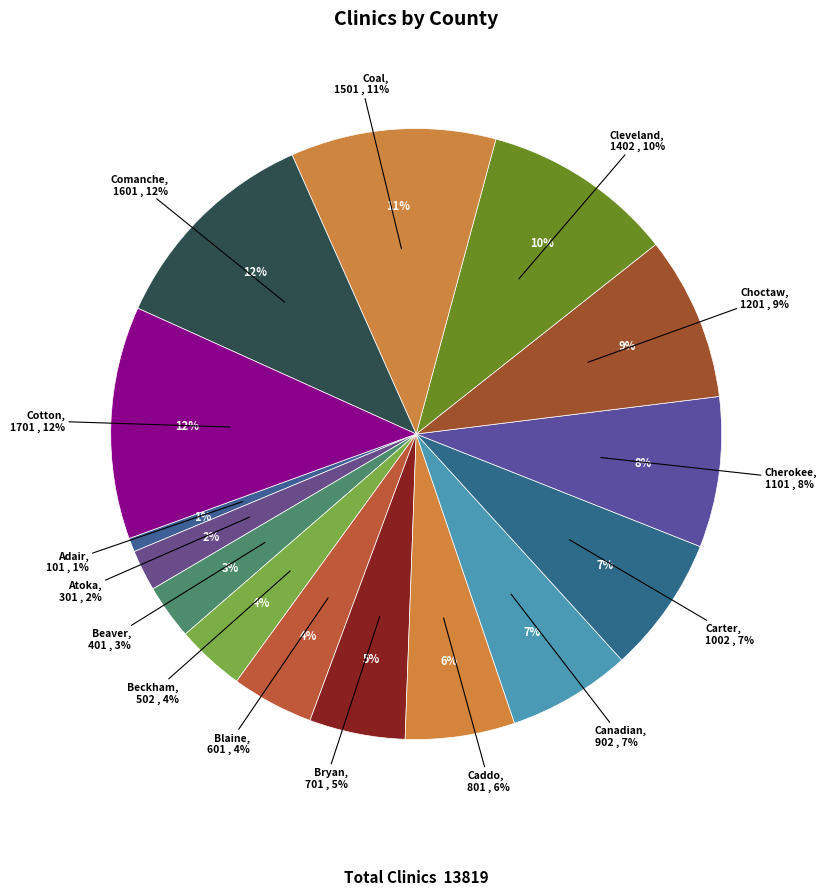

What is the total percentage of Cotton and Bryan?

17.4%